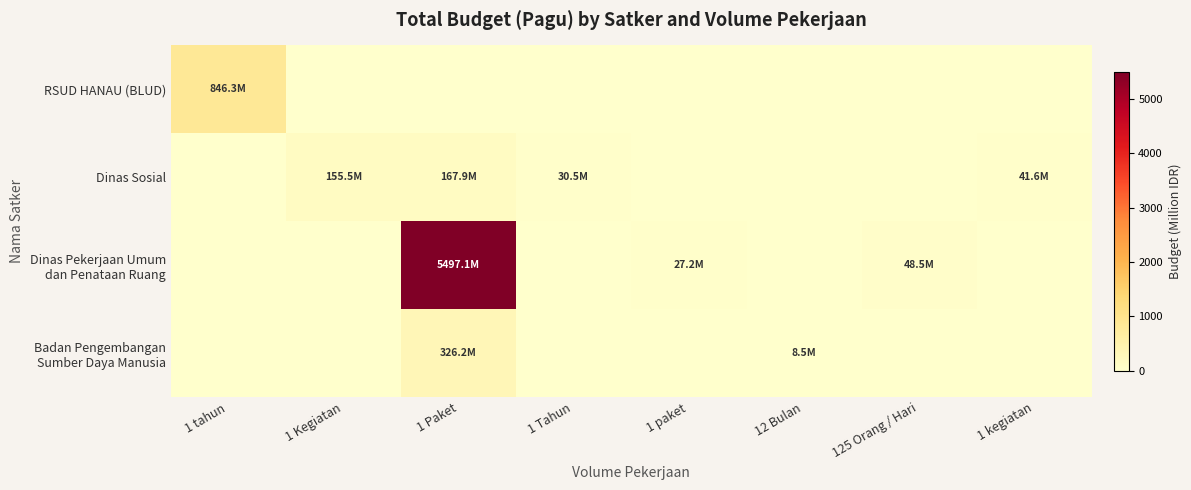

At how many categories does at least one series exceed 2108?

1